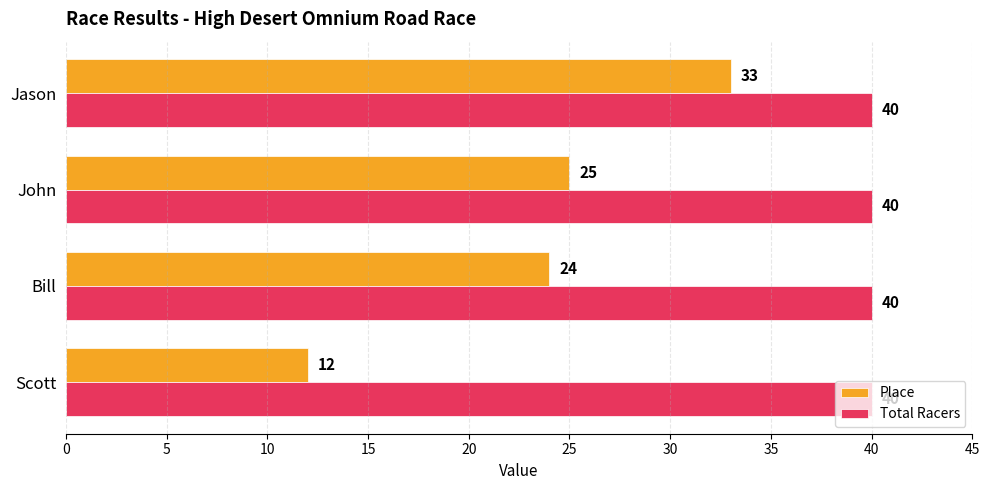

What is the approximate value of Total Racers at Jason?

40